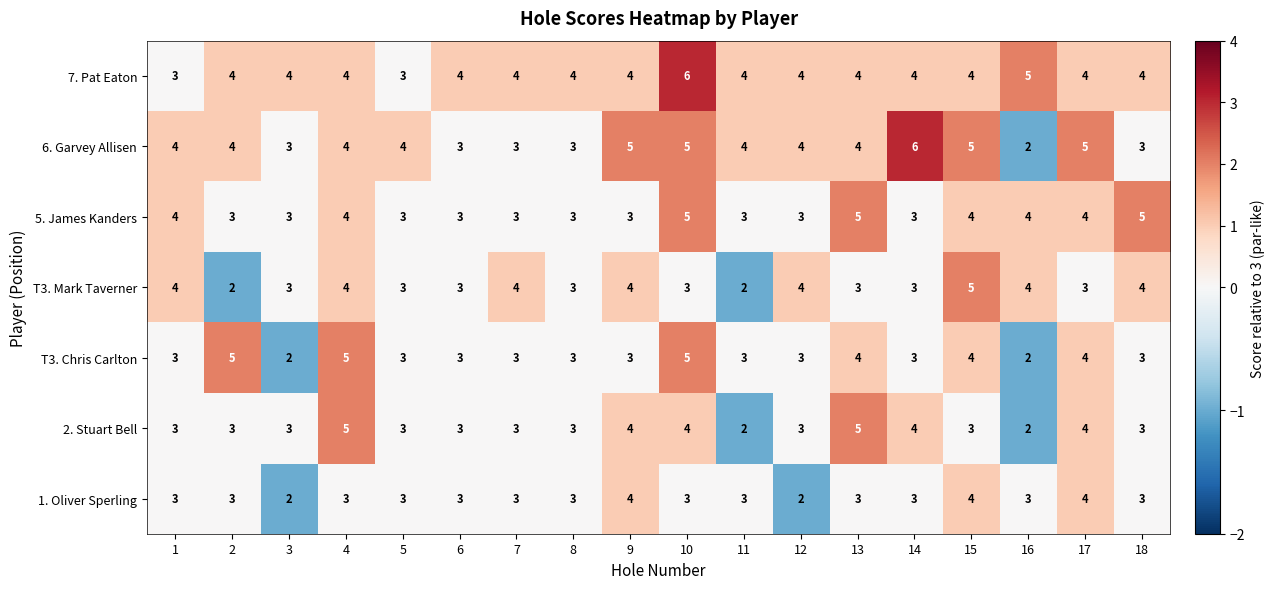

What is the difference between the highest and lowest values at 5?

1